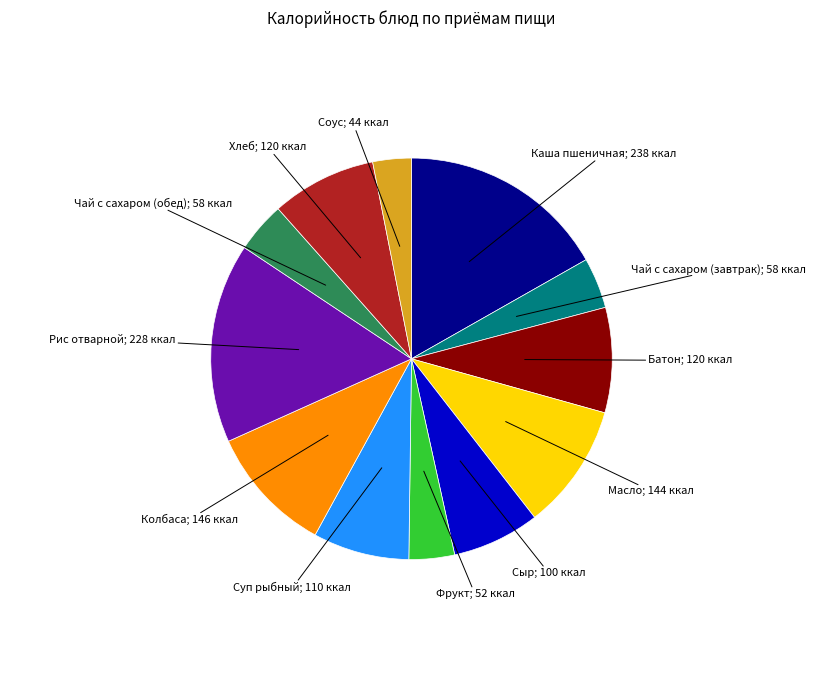

Is there any slice that represents more than half of the pie?

No